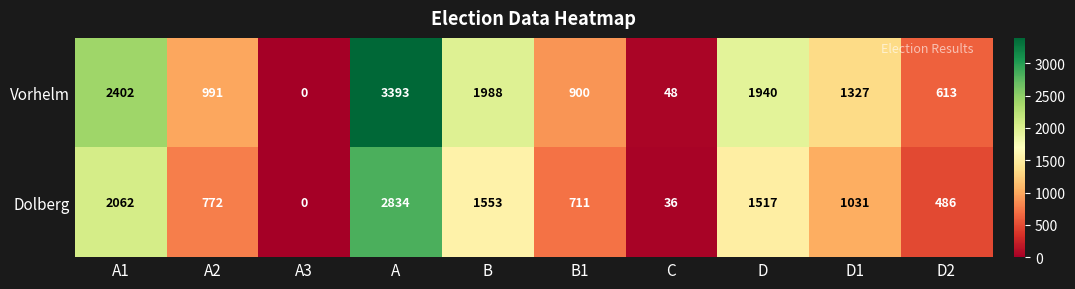

Reading left to right, transcribe all the data shown in this chart.

Vorhelm: A1=2402	A2=991	A3=0	A=3393	B=1988	B1=900	C=48	D=1940	D1=1327	D2=613
Dolberg: A1=2062	A2=772	A3=0	A=2834	B=1553	B1=711	C=36	D=1517	D1=1031	D2=486